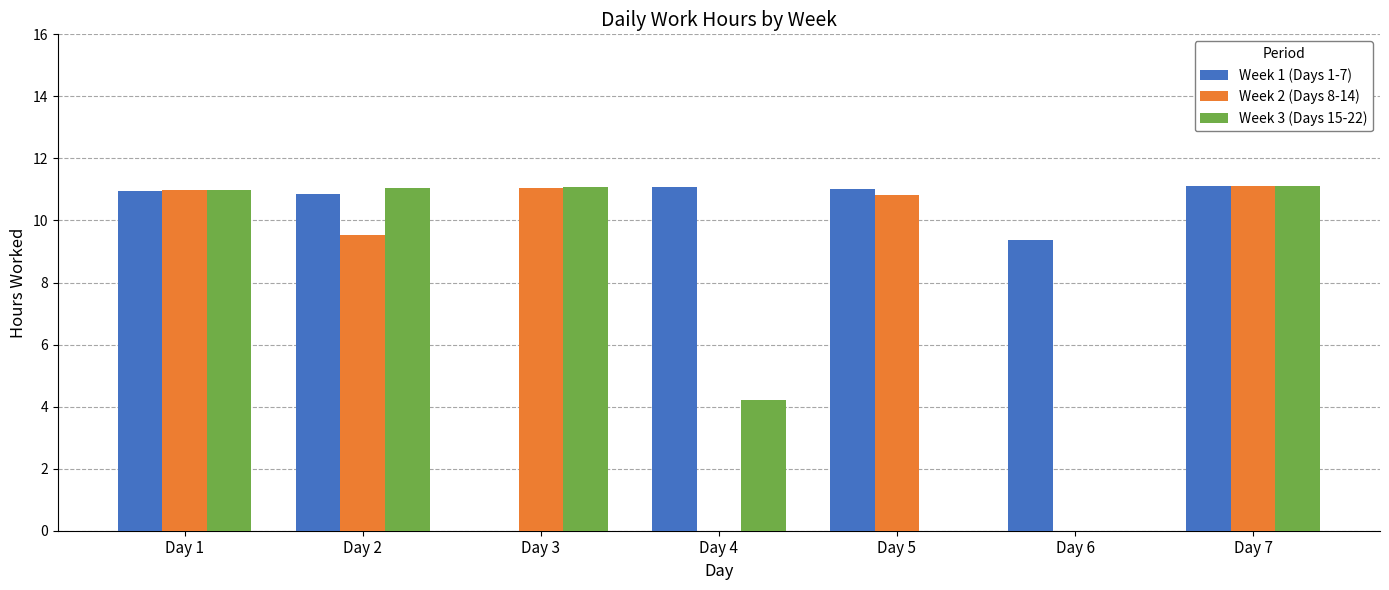

How many groups of bars are there?

7